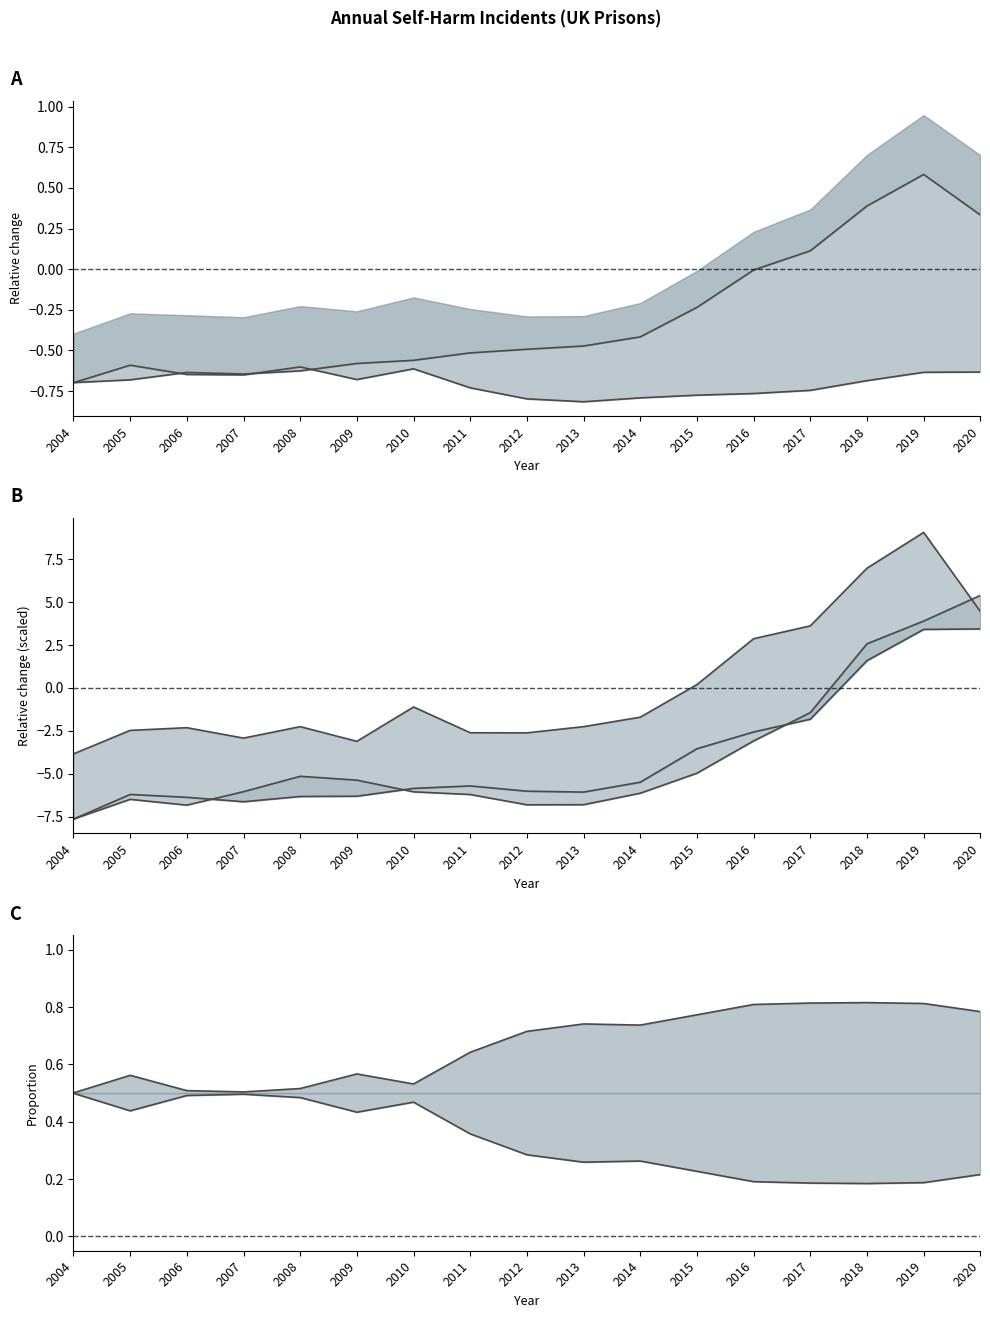

What is the sum of the All (Male) values at 2008 and 2017?

-0.5